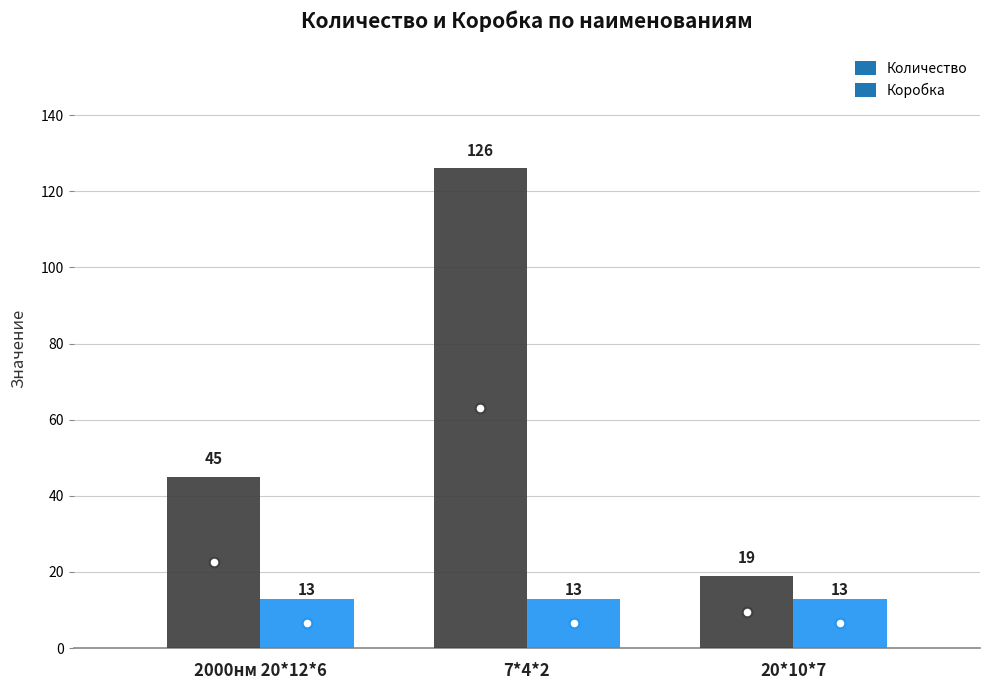

Rank the categories by Количество value from lowest to highest.

20*10*7, 2000нм 20*12*6, 7*4*2